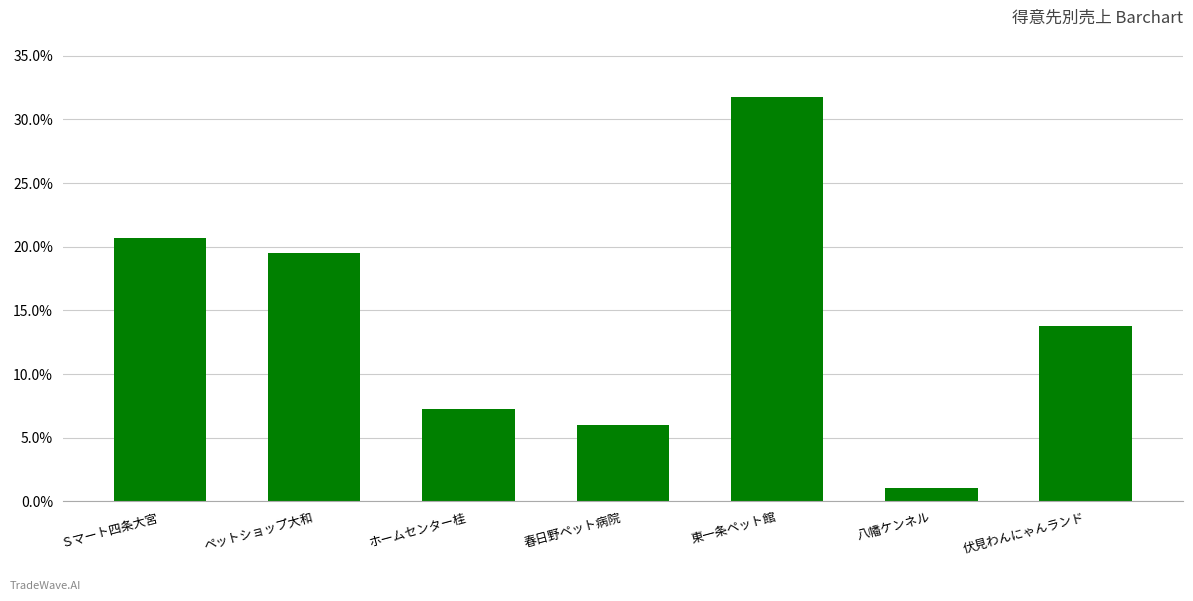

List the labels in order of value, largest first.

東一条ペット館, Ｓマート四条大宮, ペットショップ大和, 伏見わんにゃんランド, ホームセンター桂, 春日野ペット病院, 八幡ケンネル